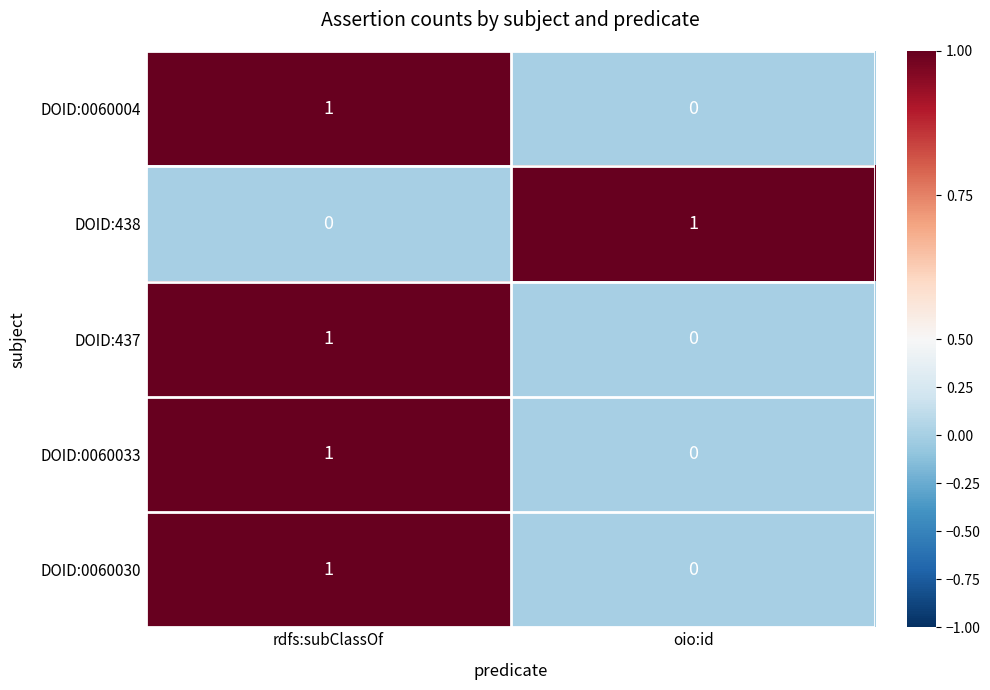

Where is DOID:438 nearest to the value 0?

rdfs:subClassOf